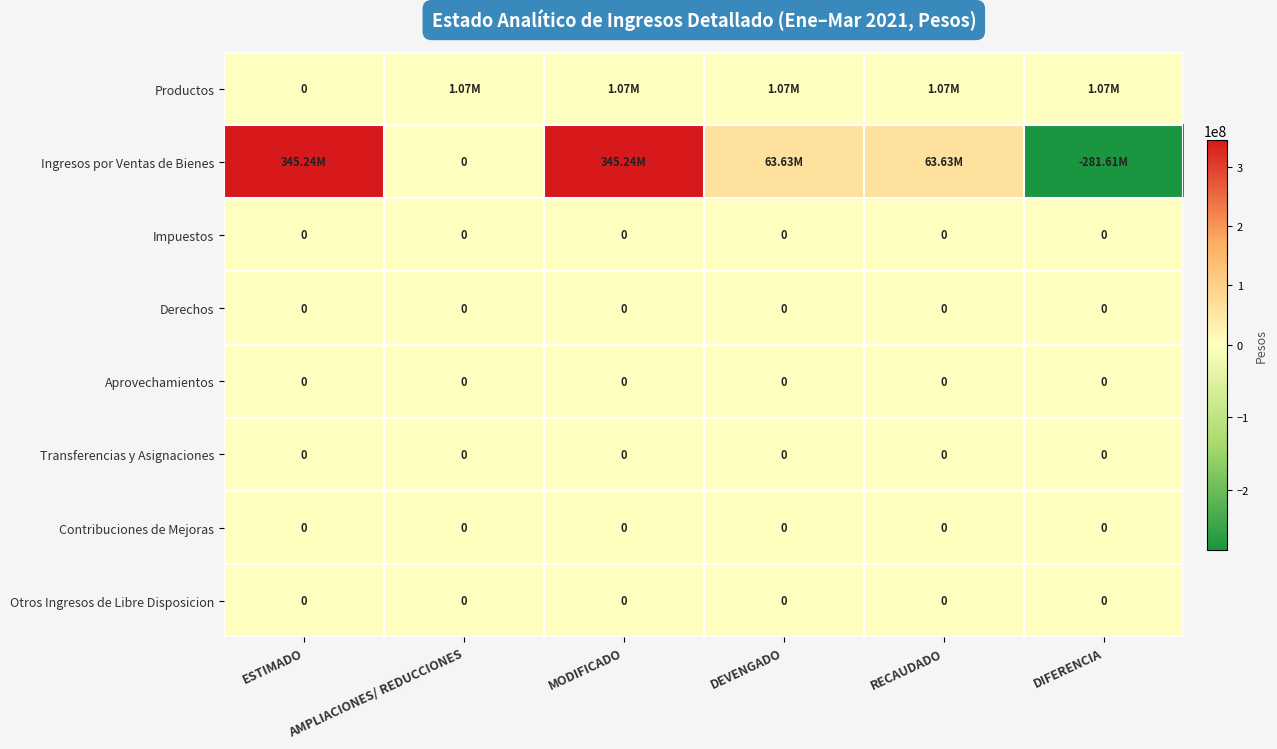

What is the spread (max minus min) of values at RECAUDADO?

63629518